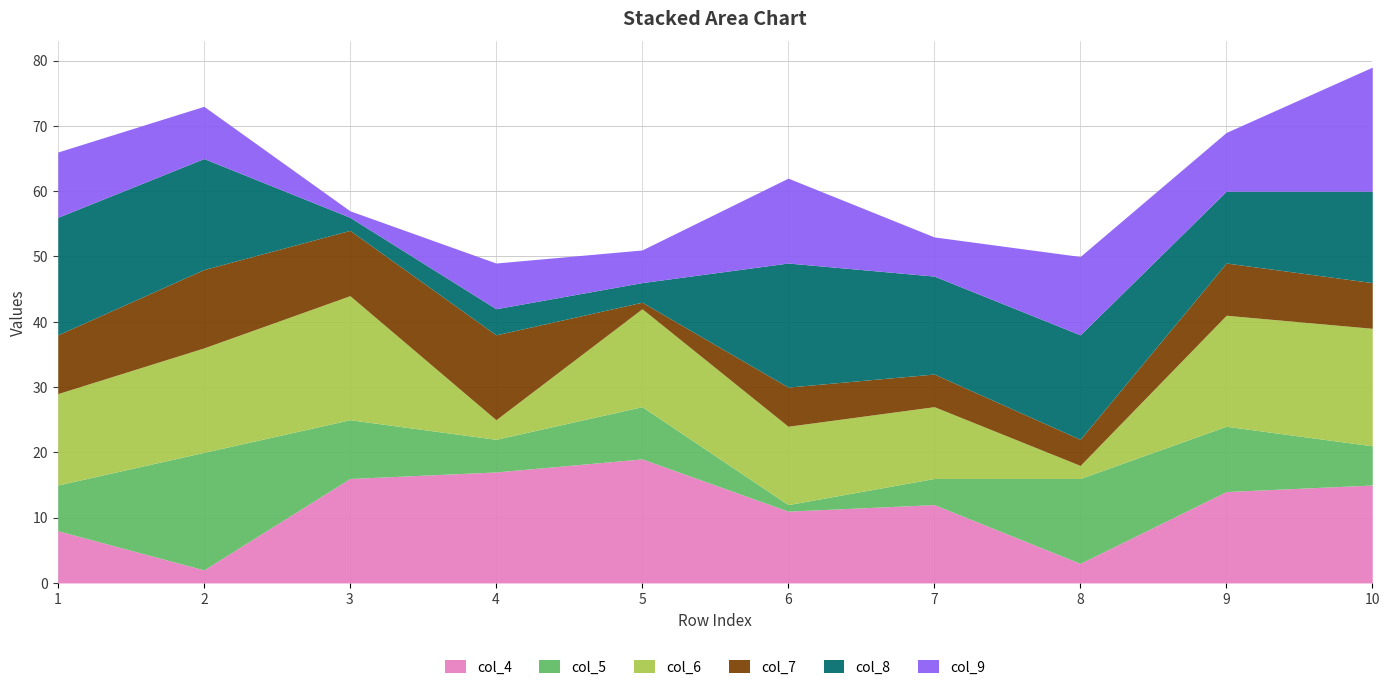

Reading left to right, extract all data points from this chart.

col_4: 8	2	16	17	19	11	12	3	14	15
col_5: 7	18	9	5	8	1	4	13	10	6
col_6: 14	16	19	3	15	12	11	2	17	18
col_7: 9	12	10	13	1	6	5	4	8	7
col_8: 18	17	2	4	3	19	15	16	11	14
col_9: 10	8	1	7	5	13	6	12	9	19